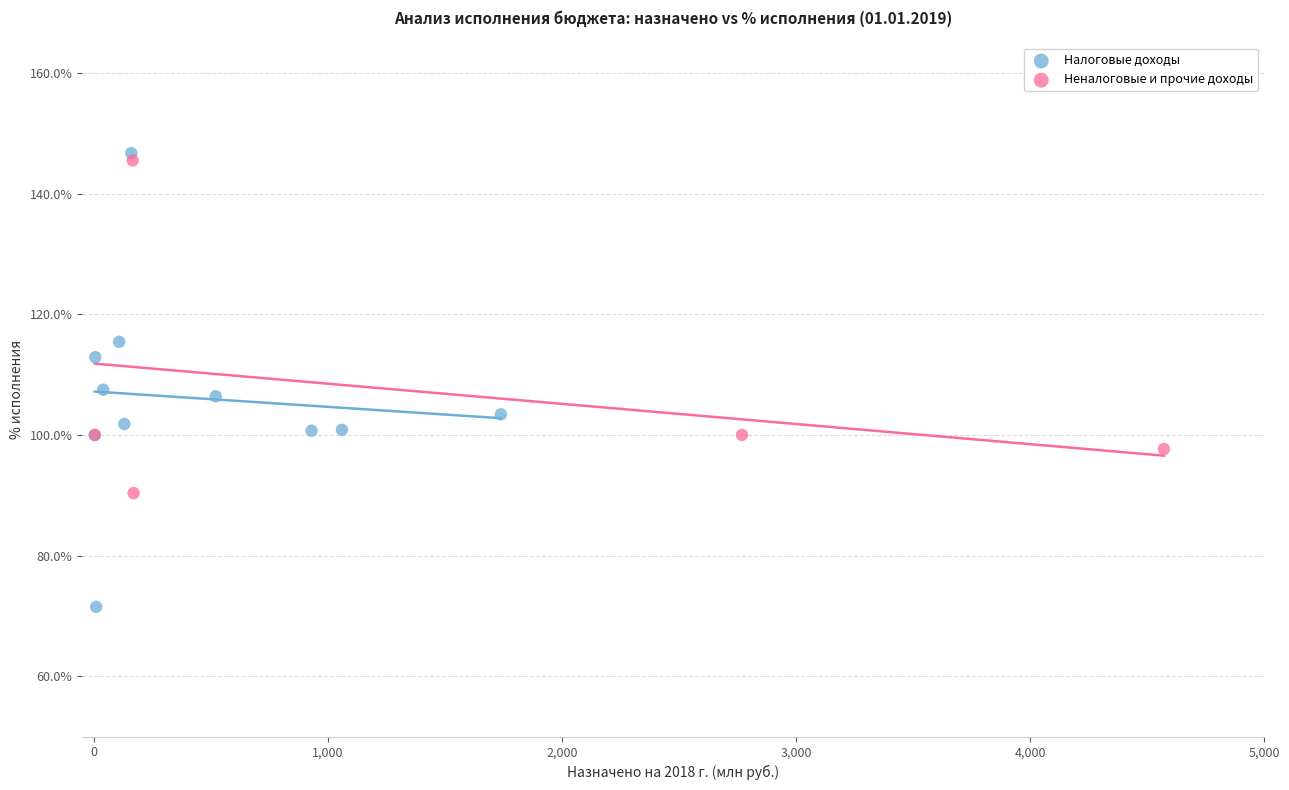

Which series has the largest Y range (max minus min)?

Налоговые доходы